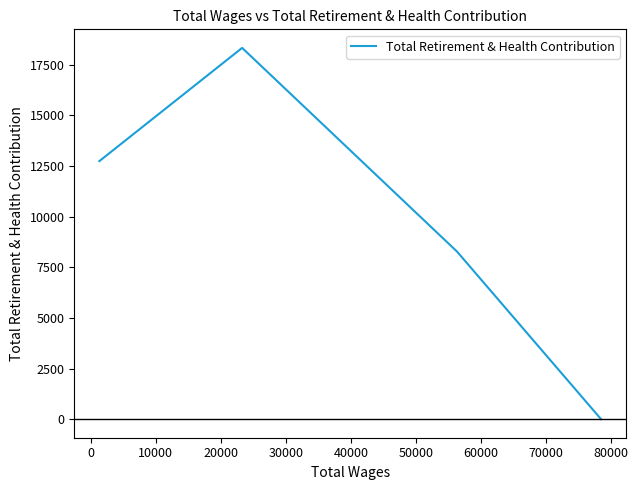

Count the number of categories in the chart.

4